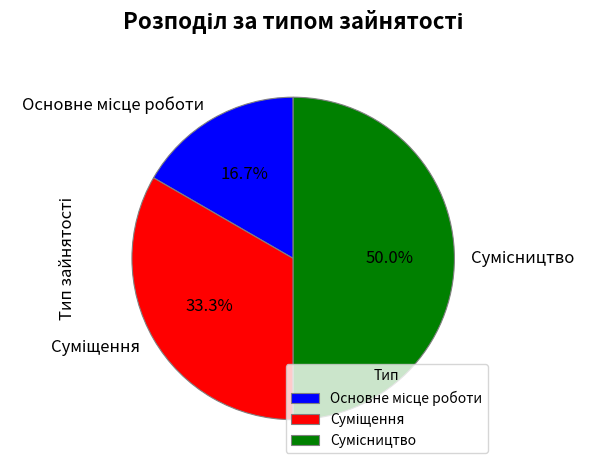

Count the number of slices in the pie.

3